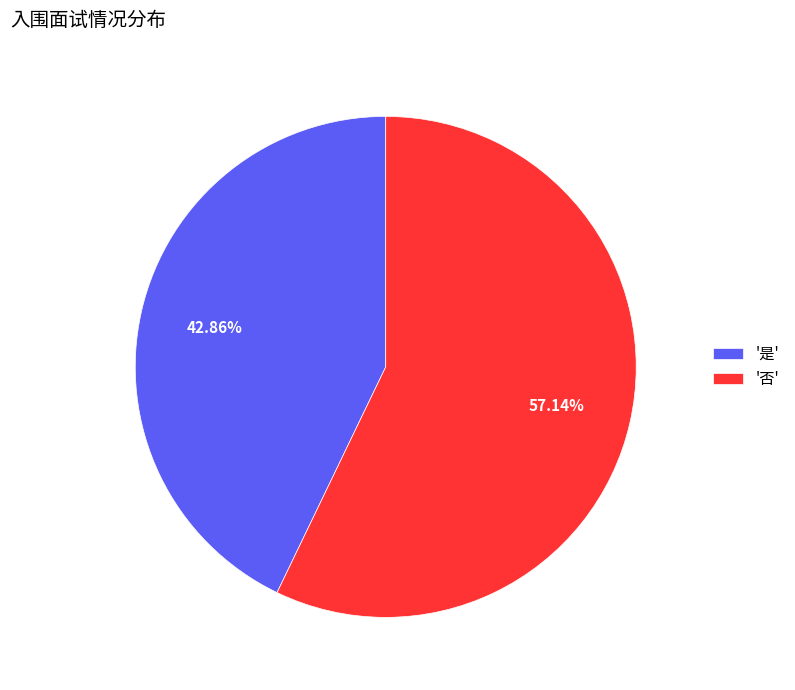

Is the sum of '否' and '是' greater than half?

Yes